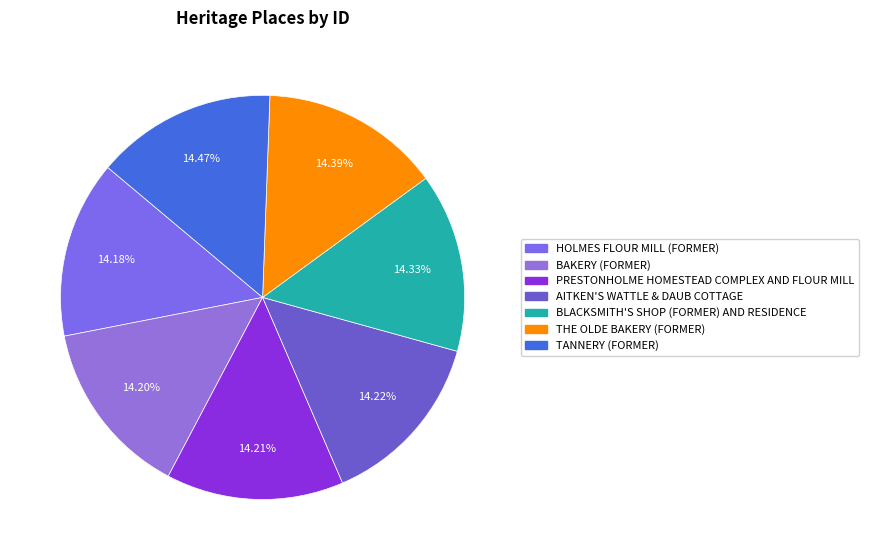

Does HOLMES FLOUR MILL (FORMER) represent more than half of the total?

No